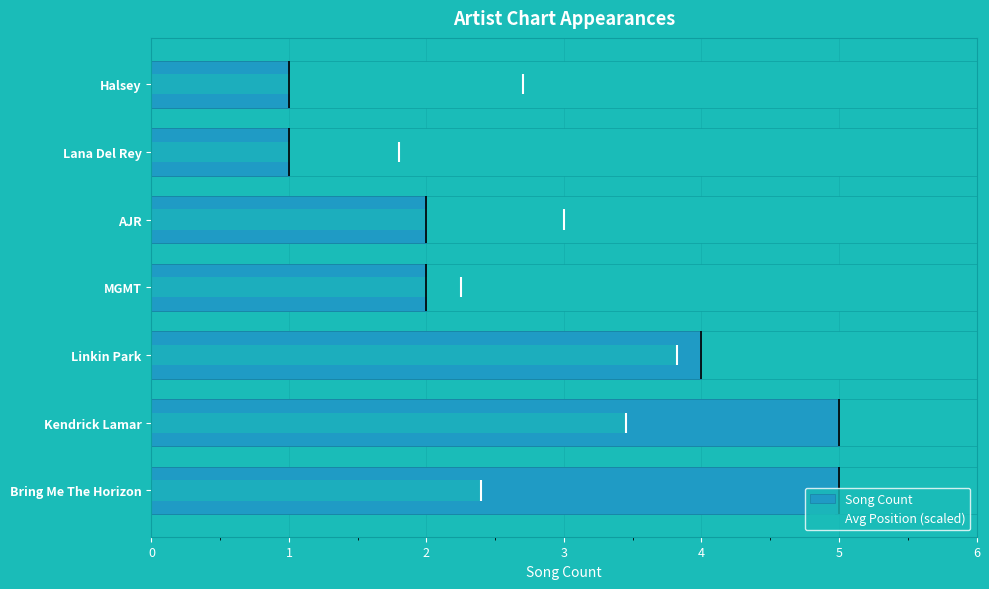

What is the smallest value displayed?

1.0